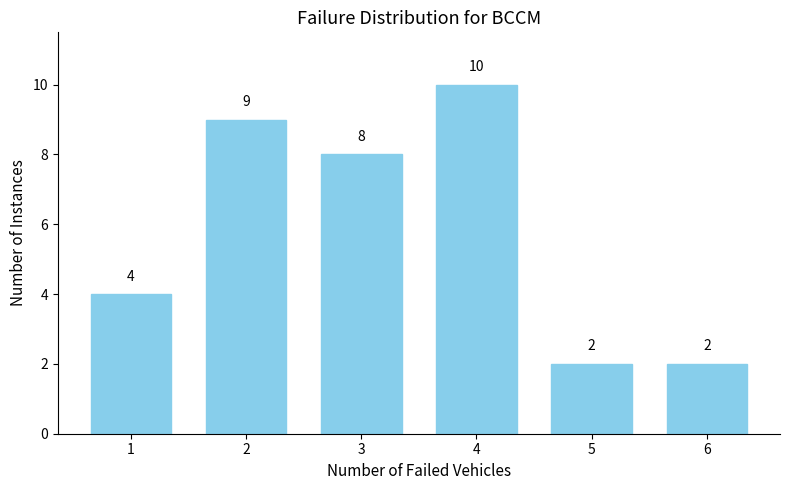

Reading left to right, extract all data points from this chart.

1=4	2=9	3=8	4=10	5=2	6=2